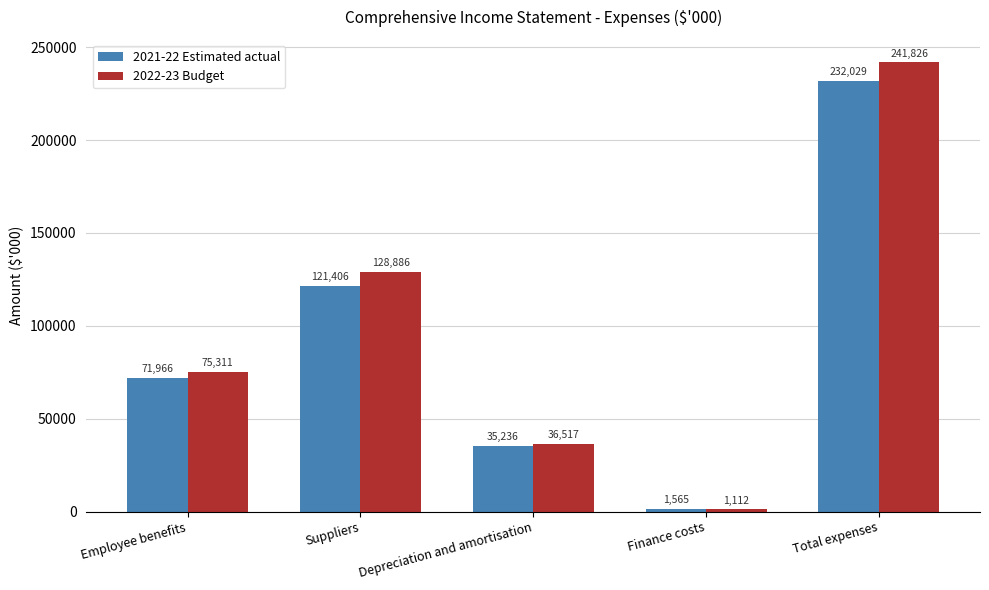

What is the sum of the 2022-23 Budget values at Finance costs and Employee benefits?

76423